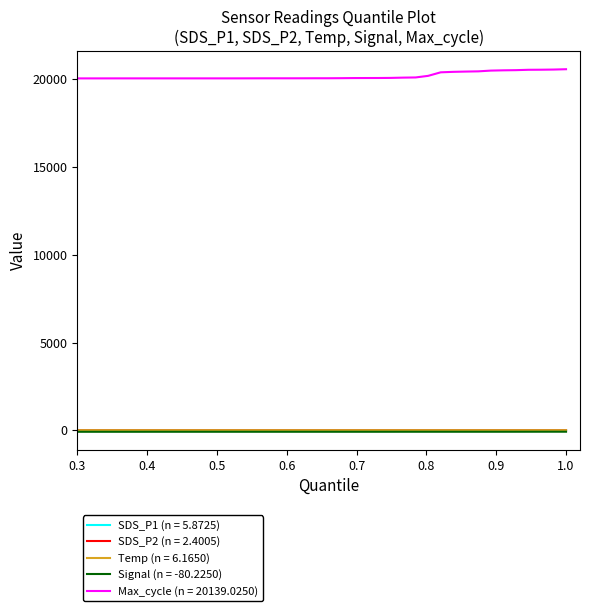

True or false: Temp (n = 6.1650) and Max_cycle (n = 20139.0250) cross at least once.

False